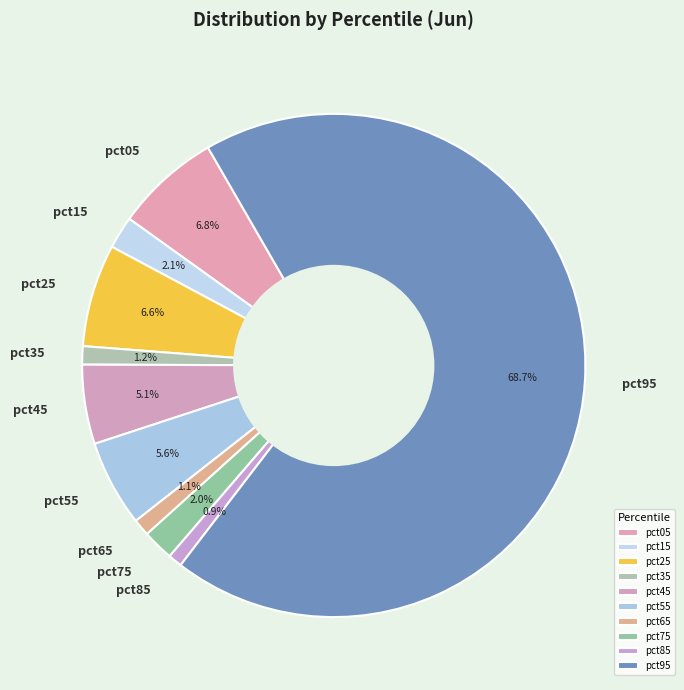

What percentage is the pct65 slice, to the nearest percent?

1%